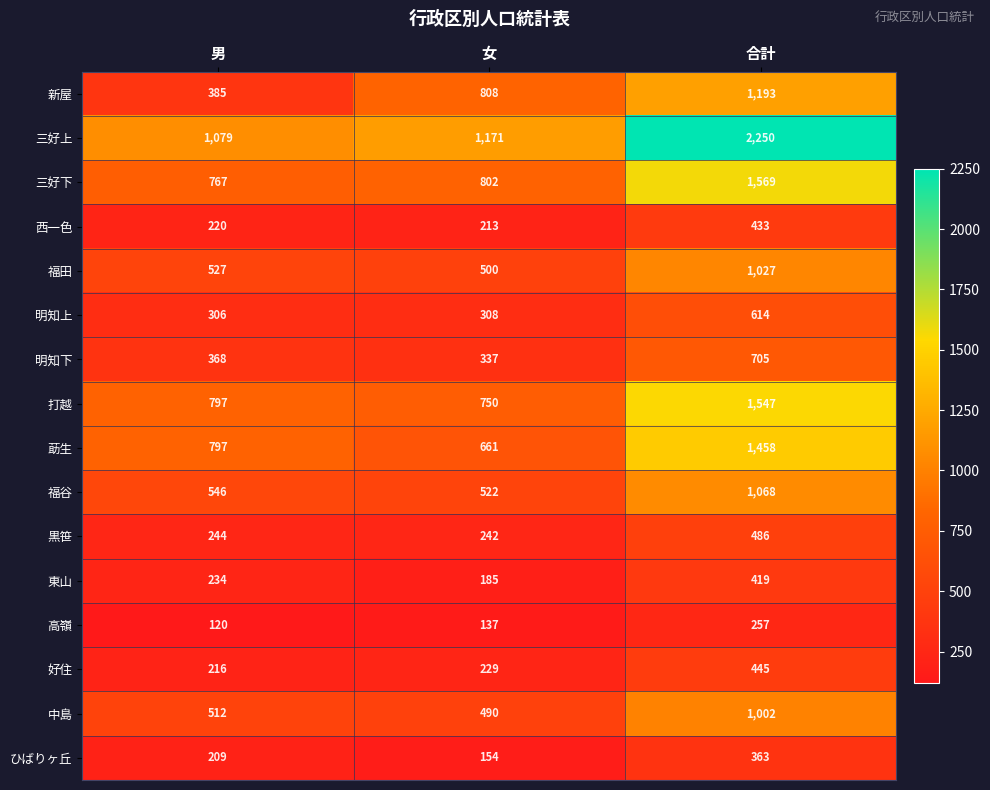

How many data points does each series have?

3